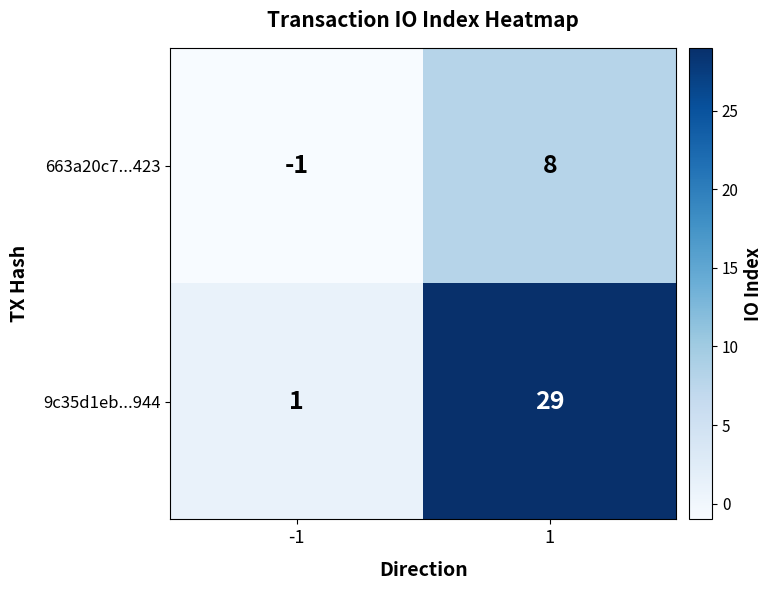

Reading left to right, list all the values displayed in this chart.

663a20c7...423: -1=-1	1=8
9c35d1eb...944: -1=1	1=29